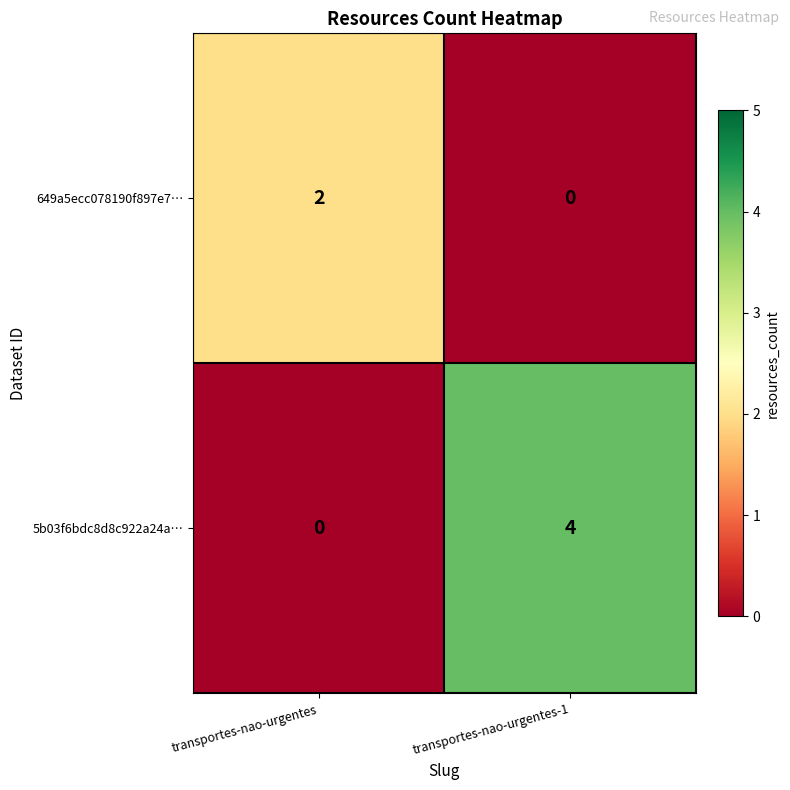

What is the greatest value displayed?

4